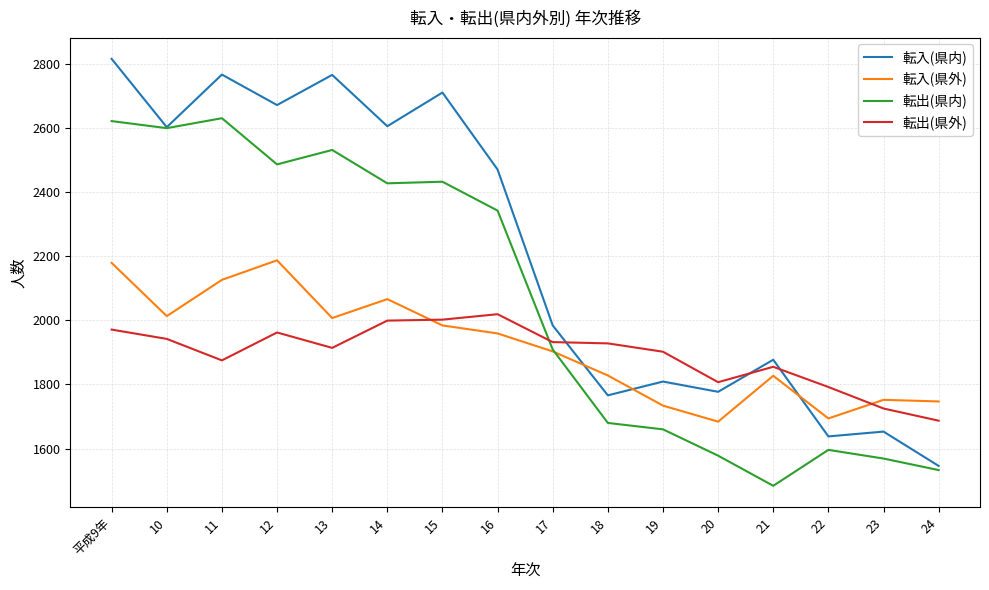

Which category has the highest value in the 転入(県内) series?

平成9年